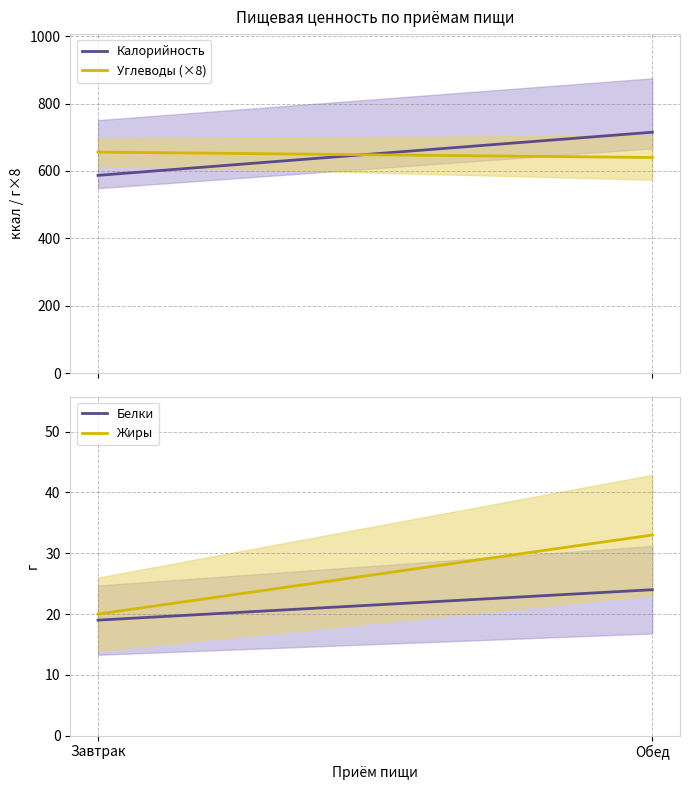

Reading left to right, list all the values displayed in this chart.

Калорийность: Завтрак=587	Обед=715
Углеводы (×8): Завтрак=656	Обед=640
Белки: Завтрак=19	Обед=24
Жиры: Завтрак=20	Обед=33